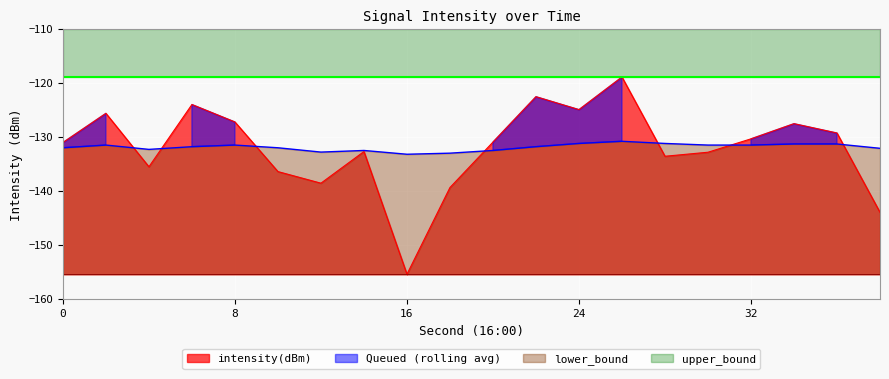

Reading right to left, transcribe all the data shown in this chart.

intensity(dBm): 38=-144.0	36=-129.3	34=-127.5	32=-130.3	30=-132.8	28=-133.6	26=-118.9	24=-124.9	22=-122.5	20=-130.9	18=-139.4	16=-155.4	14=-132.7	12=-138.6	10=-136.4	8=-127.2	6=-124.0	4=-135.5	2=-125.6	0=-131.0
rolling_avg: 38=-132.1	36=-131.3	34=-131.3	32=-131.5	30=-131.5	28=-131.2	26=-130.8	24=-131.2	22=-131.8	20=-132.5	18=-133.0	16=-133.2	14=-132.5	12=-132.8	10=-132.0	8=-131.5	6=-131.8	4=-132.3	2=-131.5	0=-132.0